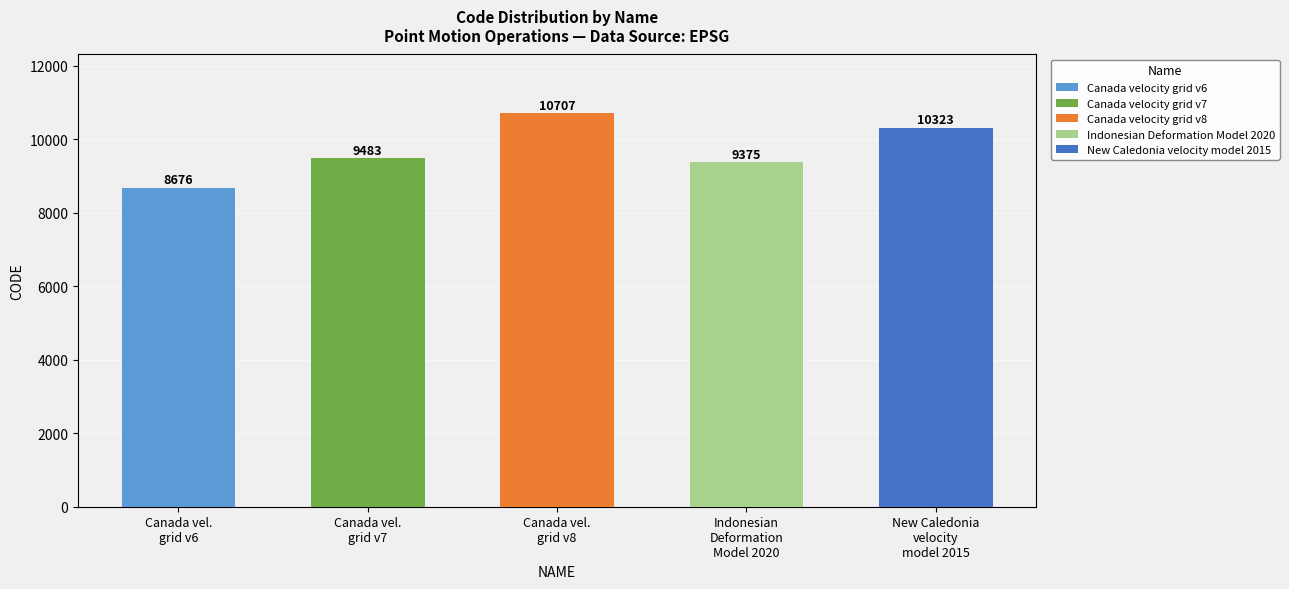

What is the value of the 4th bar from the left?

9375